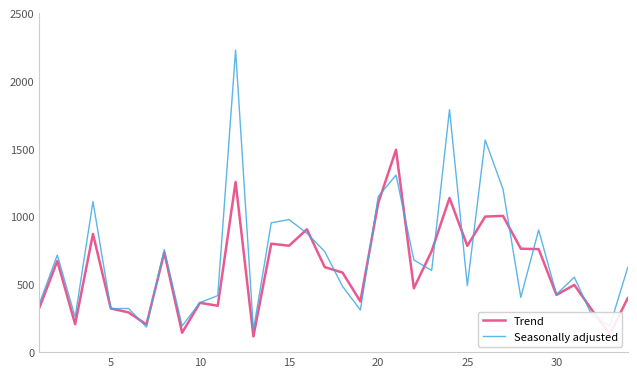

What is the lowest value of the Trend series?

116